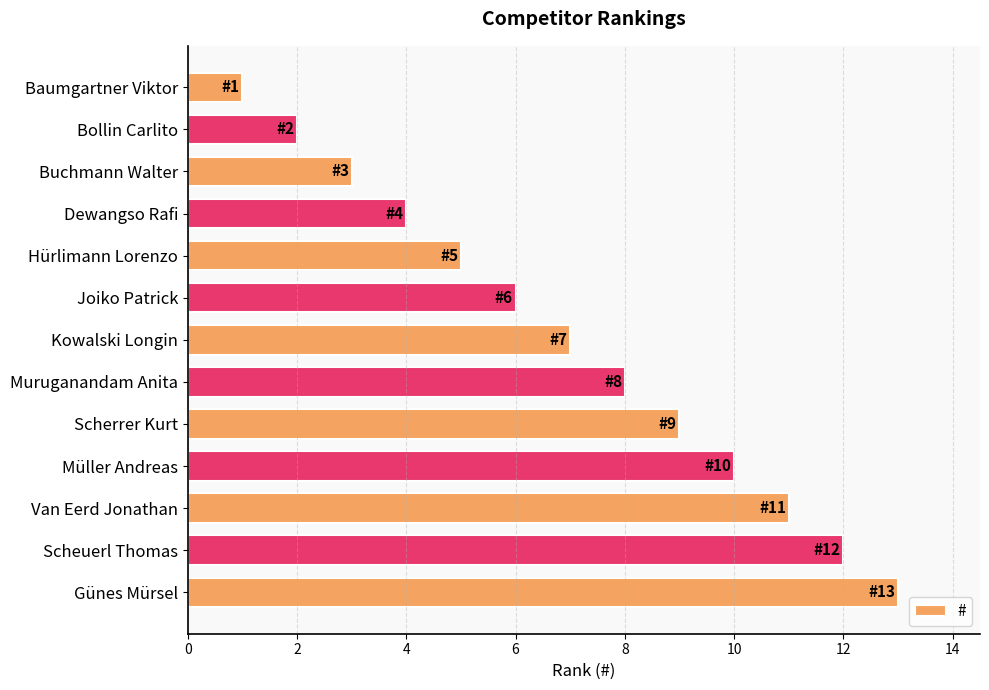

At which category does the chart reach its peak across all series?

Günes Mürsel